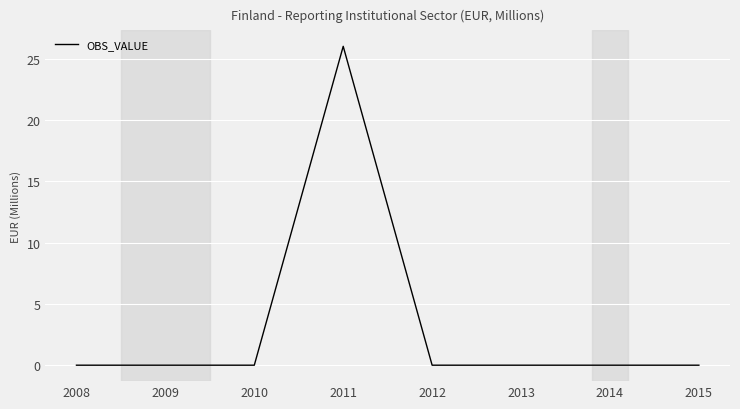

The value at 2012 is -16. True or false?

False